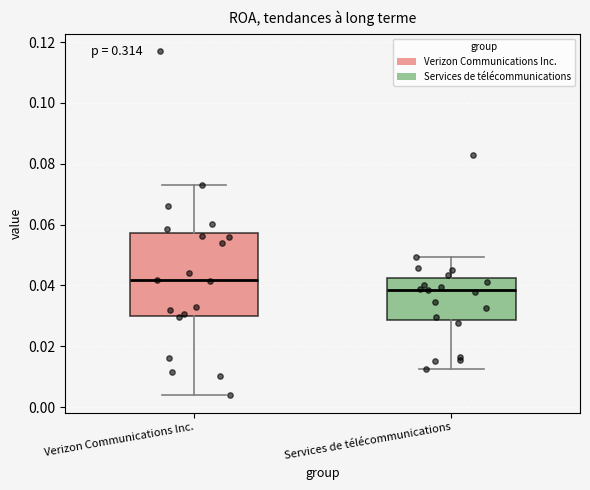

Which box is the tallest, from its lower edge to its upper edge?

Verizon Communications Inc.